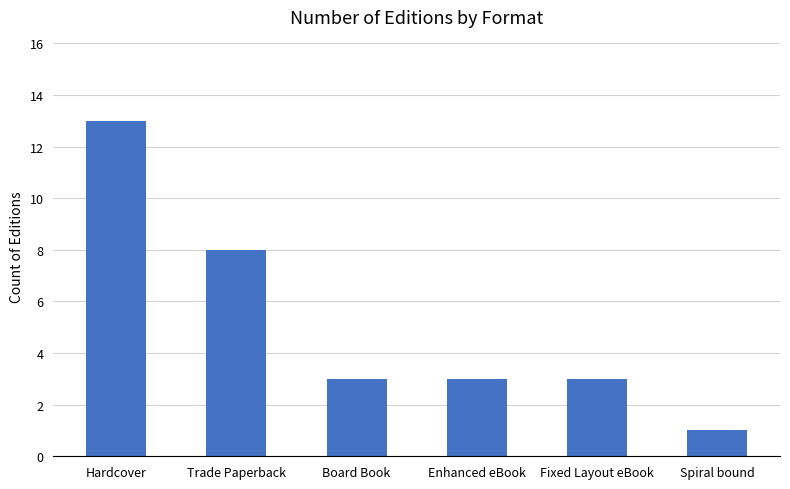

What is the value of the 6th bar from the left?

1